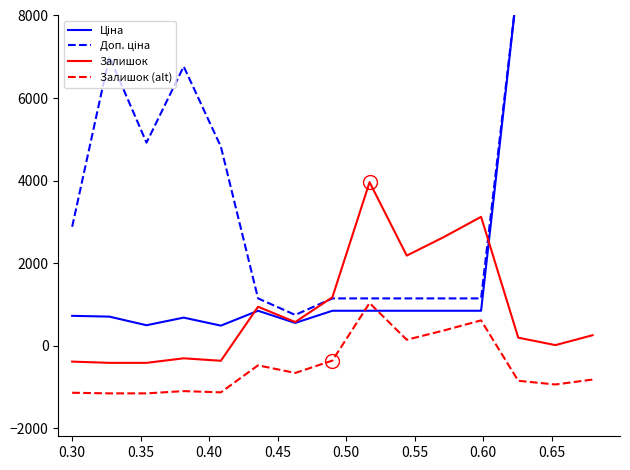

True or false: Залишок and Залишок (alt) cross at least once.

False